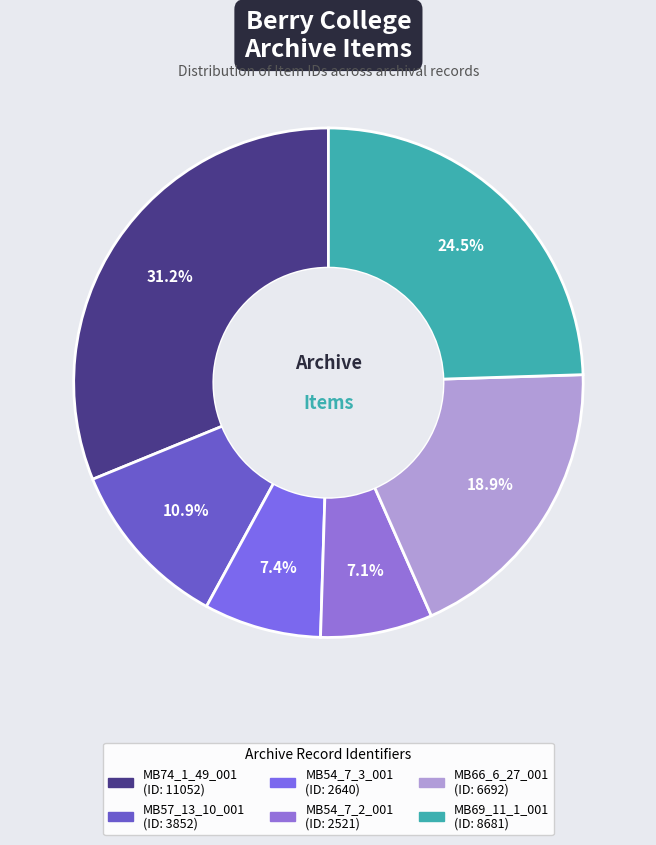

The MB66_6_27_001 slice represents 19% of the pie. True or false?

True